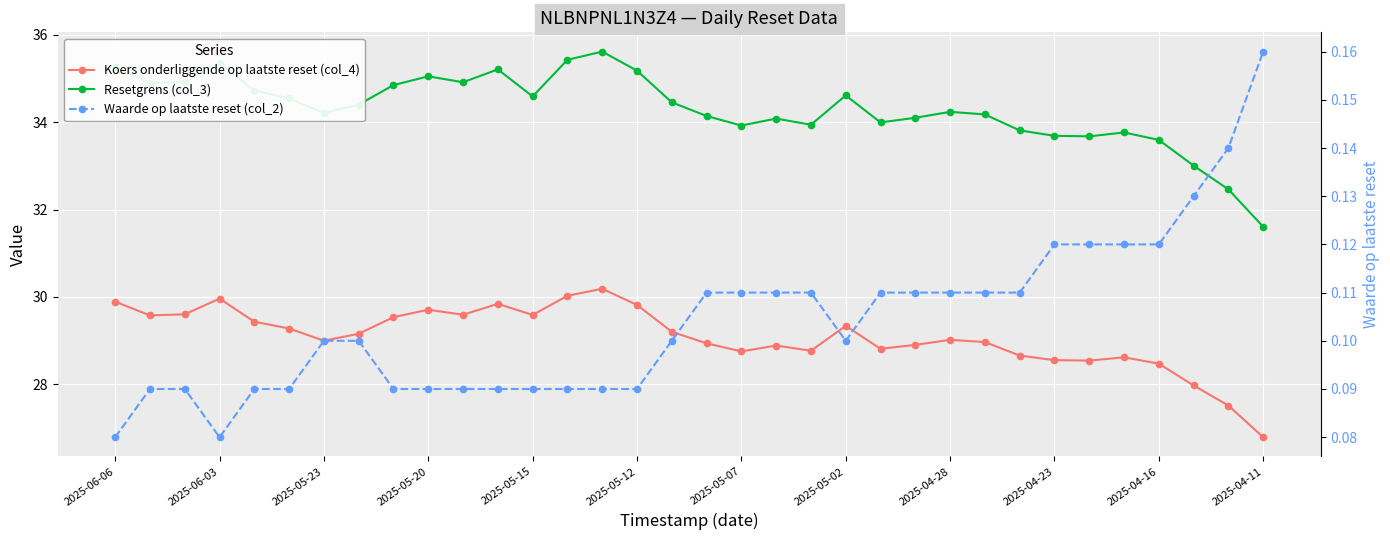

Reading left to right, extract all data points from this chart.

Koers onderliggende op laatste reset (col_4): 29.9	29.6	29.6	30.0	29.4	29.3	29.0	29.2	29.5	29.7	29.6	29.8	29.6	30.0	30.2	29.8	29.2	28.9	28.8	28.9	28.8	29.3	28.8	28.9	29.0	29.0	28.7	28.6	28.5	28.6	28.5	28.0	27.5	26.8
Resetgrens (col_3): 35.3	34.9	34.9	35.4	34.7	34.5	34.2	34.4	34.9	35.1	34.9	35.2	34.6	35.4	35.6	35.2	34.5	34.1	33.9	34.1	33.9	34.6	34.0	34.1	34.2	34.2	33.8	33.7	33.7	33.8	33.6	33.0	32.5	31.6
Waarde op laatste reset (col_2): 0.1	0.1	0.1	0.1	0.1	0.1	0.1	0.1	0.1	0.1	0.1	0.1	0.1	0.1	0.1	0.1	0.1	0.1	0.1	0.1	0.1	0.1	0.1	0.1	0.1	0.1	0.1	0.1	0.1	0.1	0.1	0.1	0.1	0.2